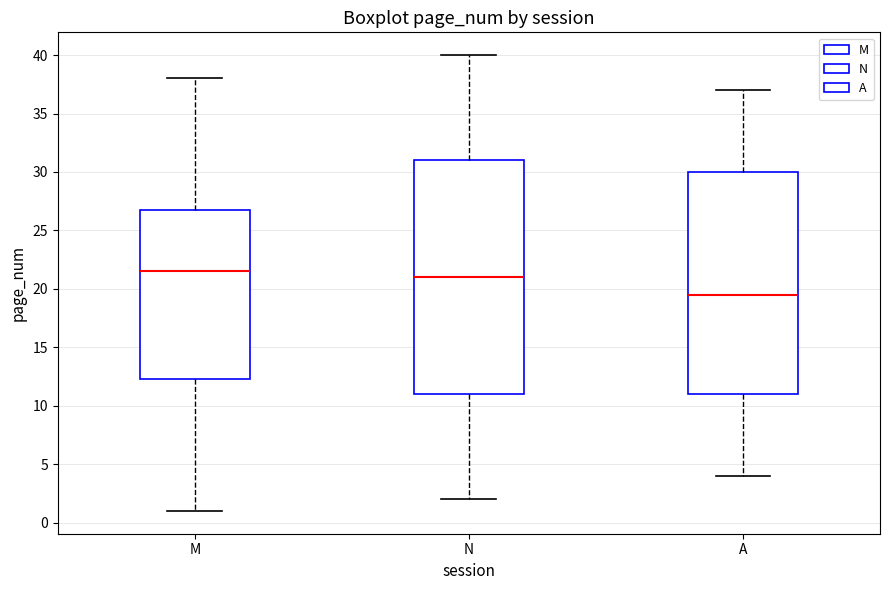

Which box has the highest median line?

M